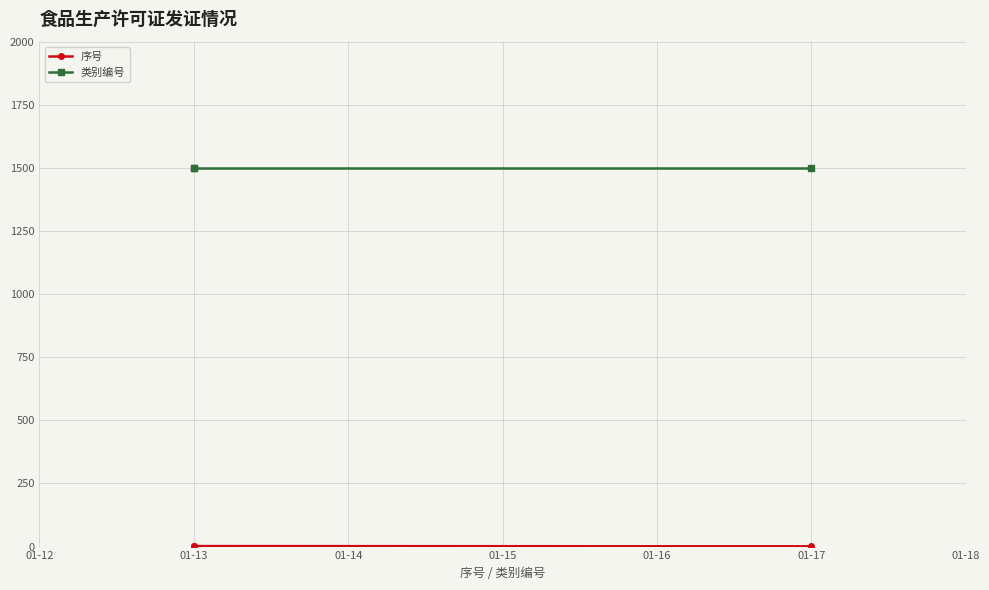

What is the difference between the second highest and minimum values in the 序号 series?

1